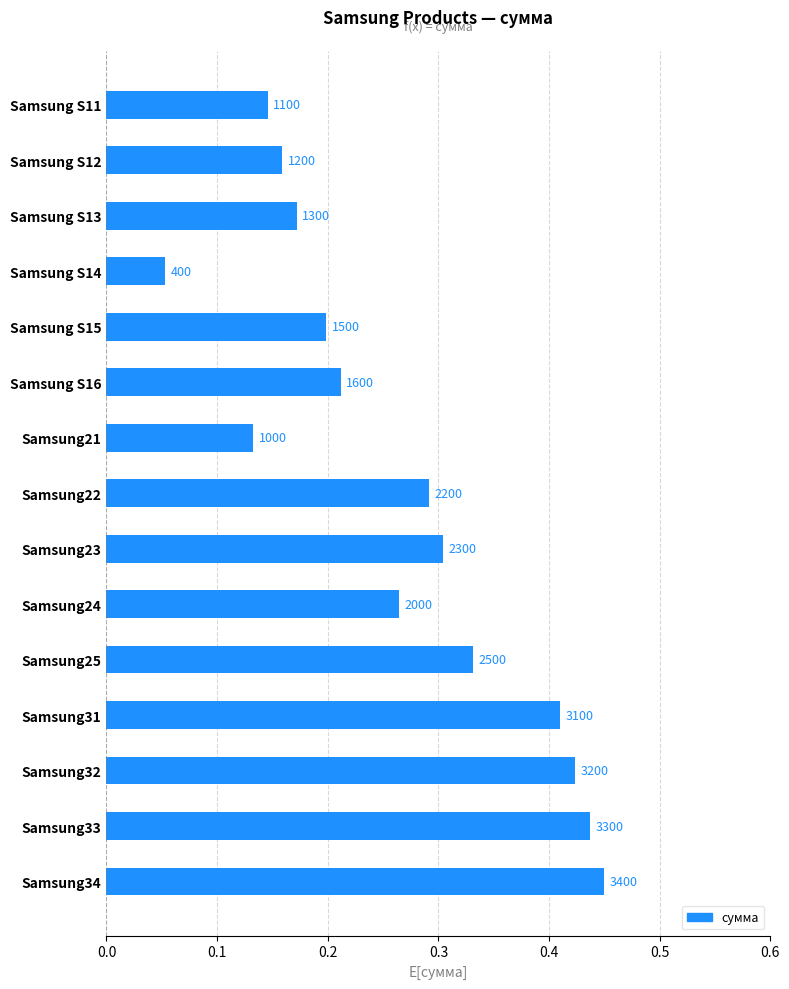

Are the bars horizontal?

Yes